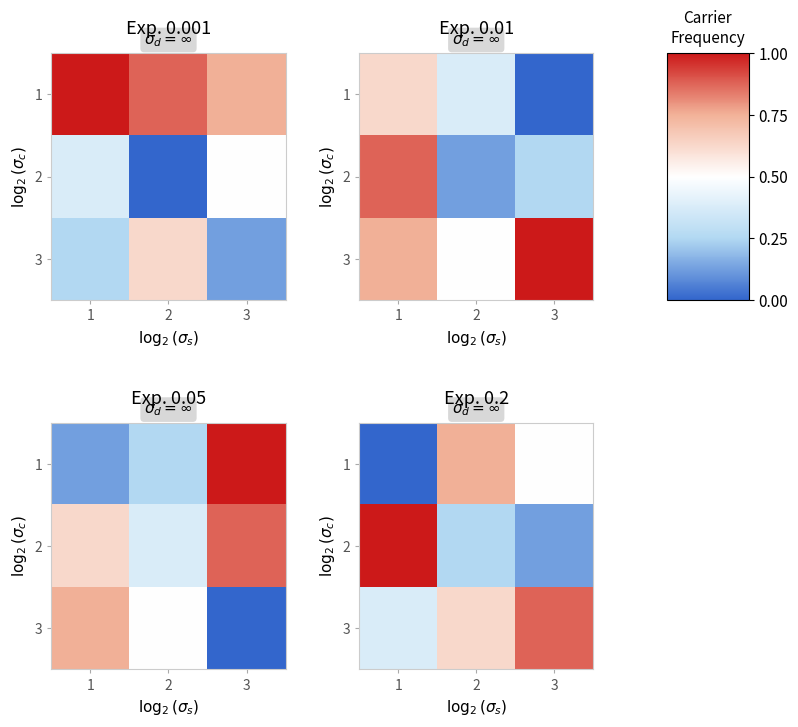

Which series has the widest spread of values?

2